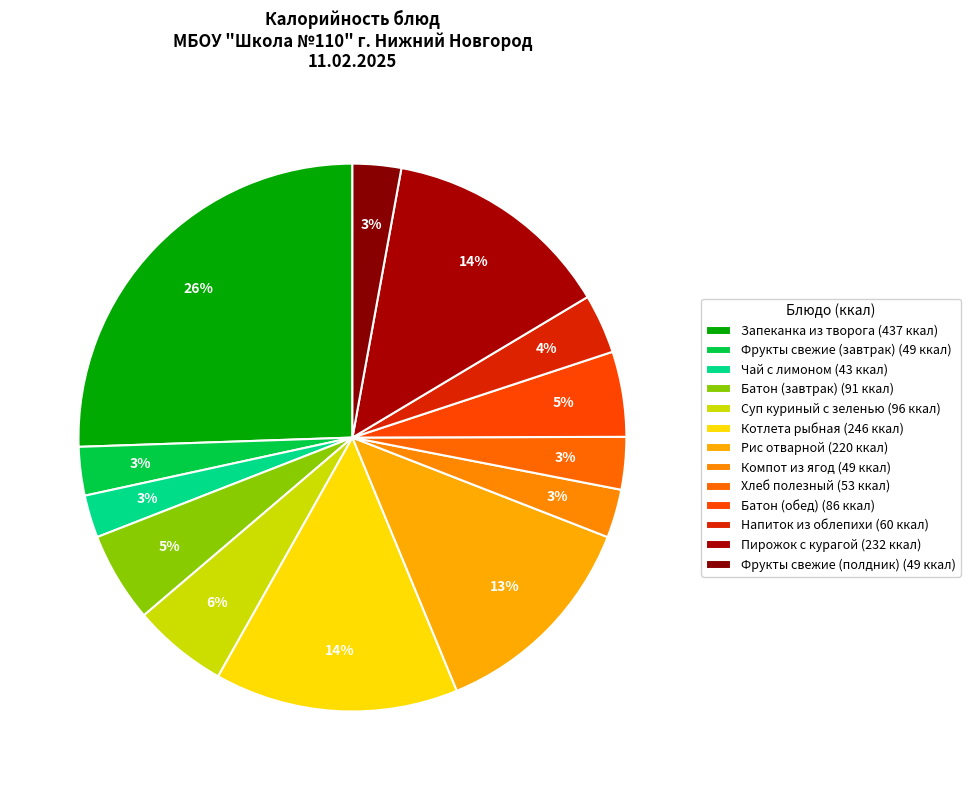

Does any single category account for the majority?

No